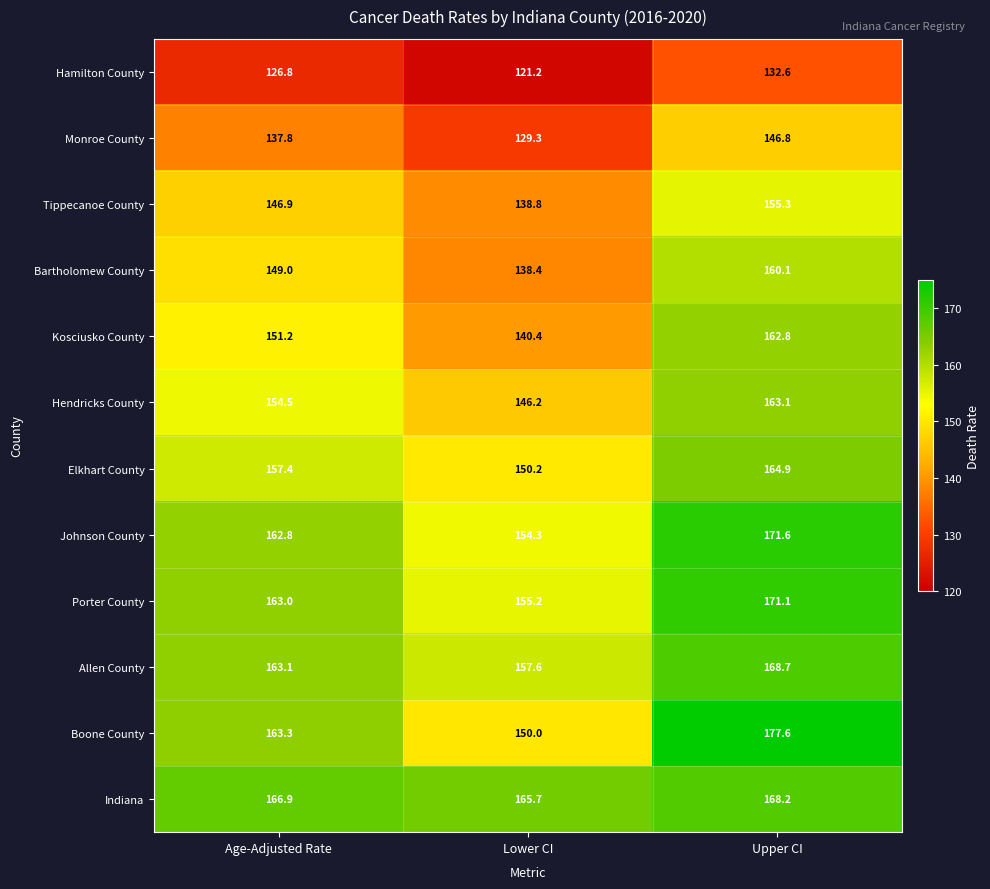

The Elkhart County series shows 157.4 at Age-Adjusted Rate. True or false?

True